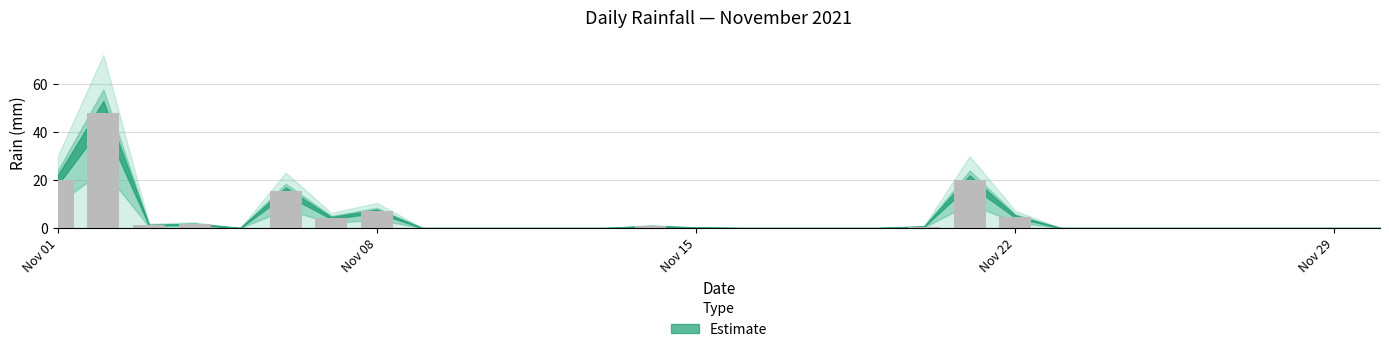

What is the greatest value displayed?

48.2